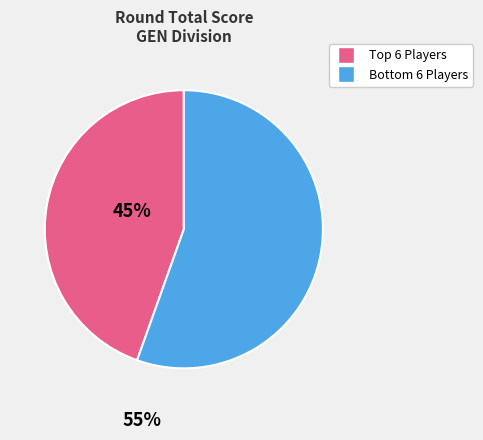

Is there any slice that represents more than half of the pie?

Yes